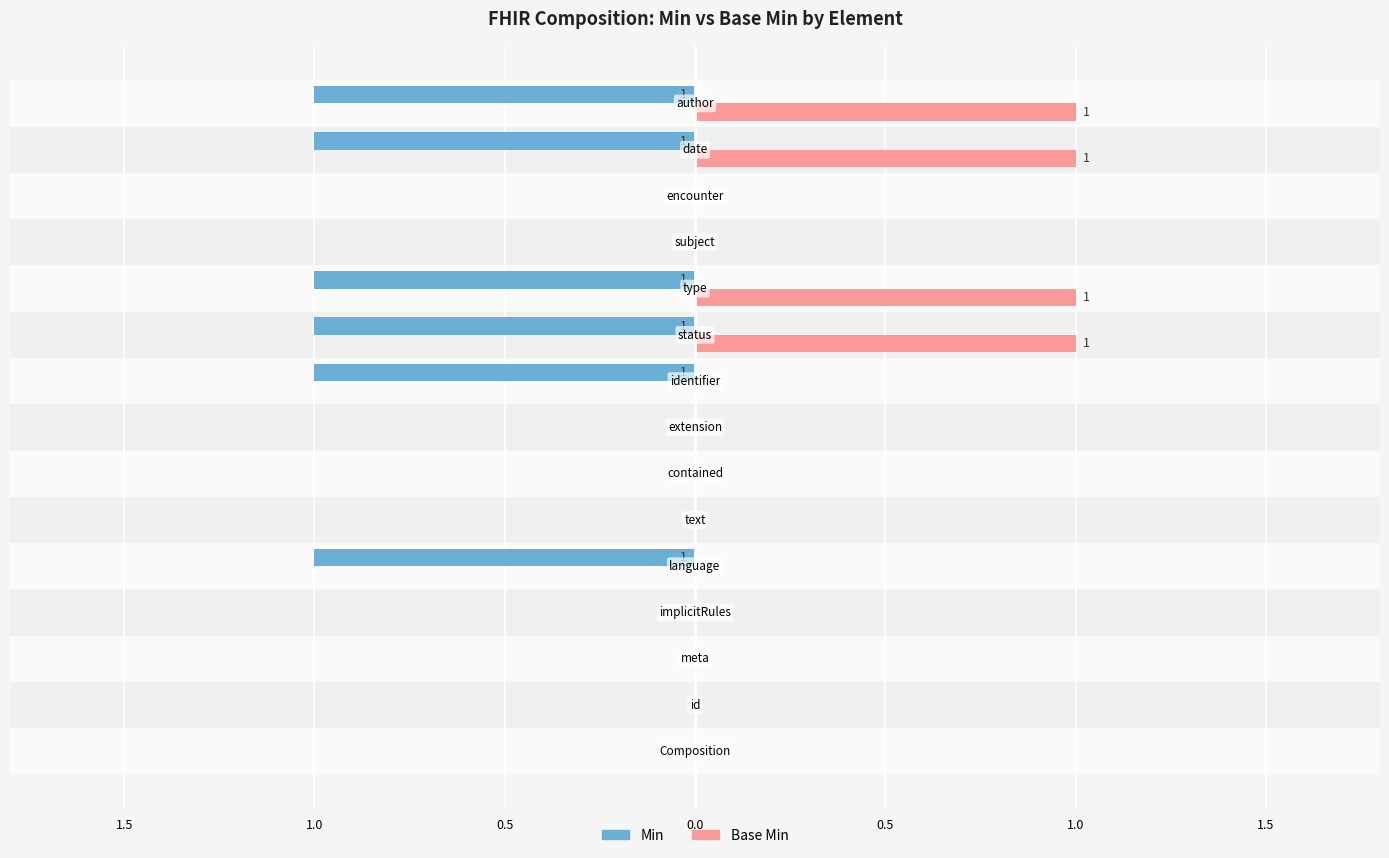

What are all the series names shown in the legend?

Min, Base Min